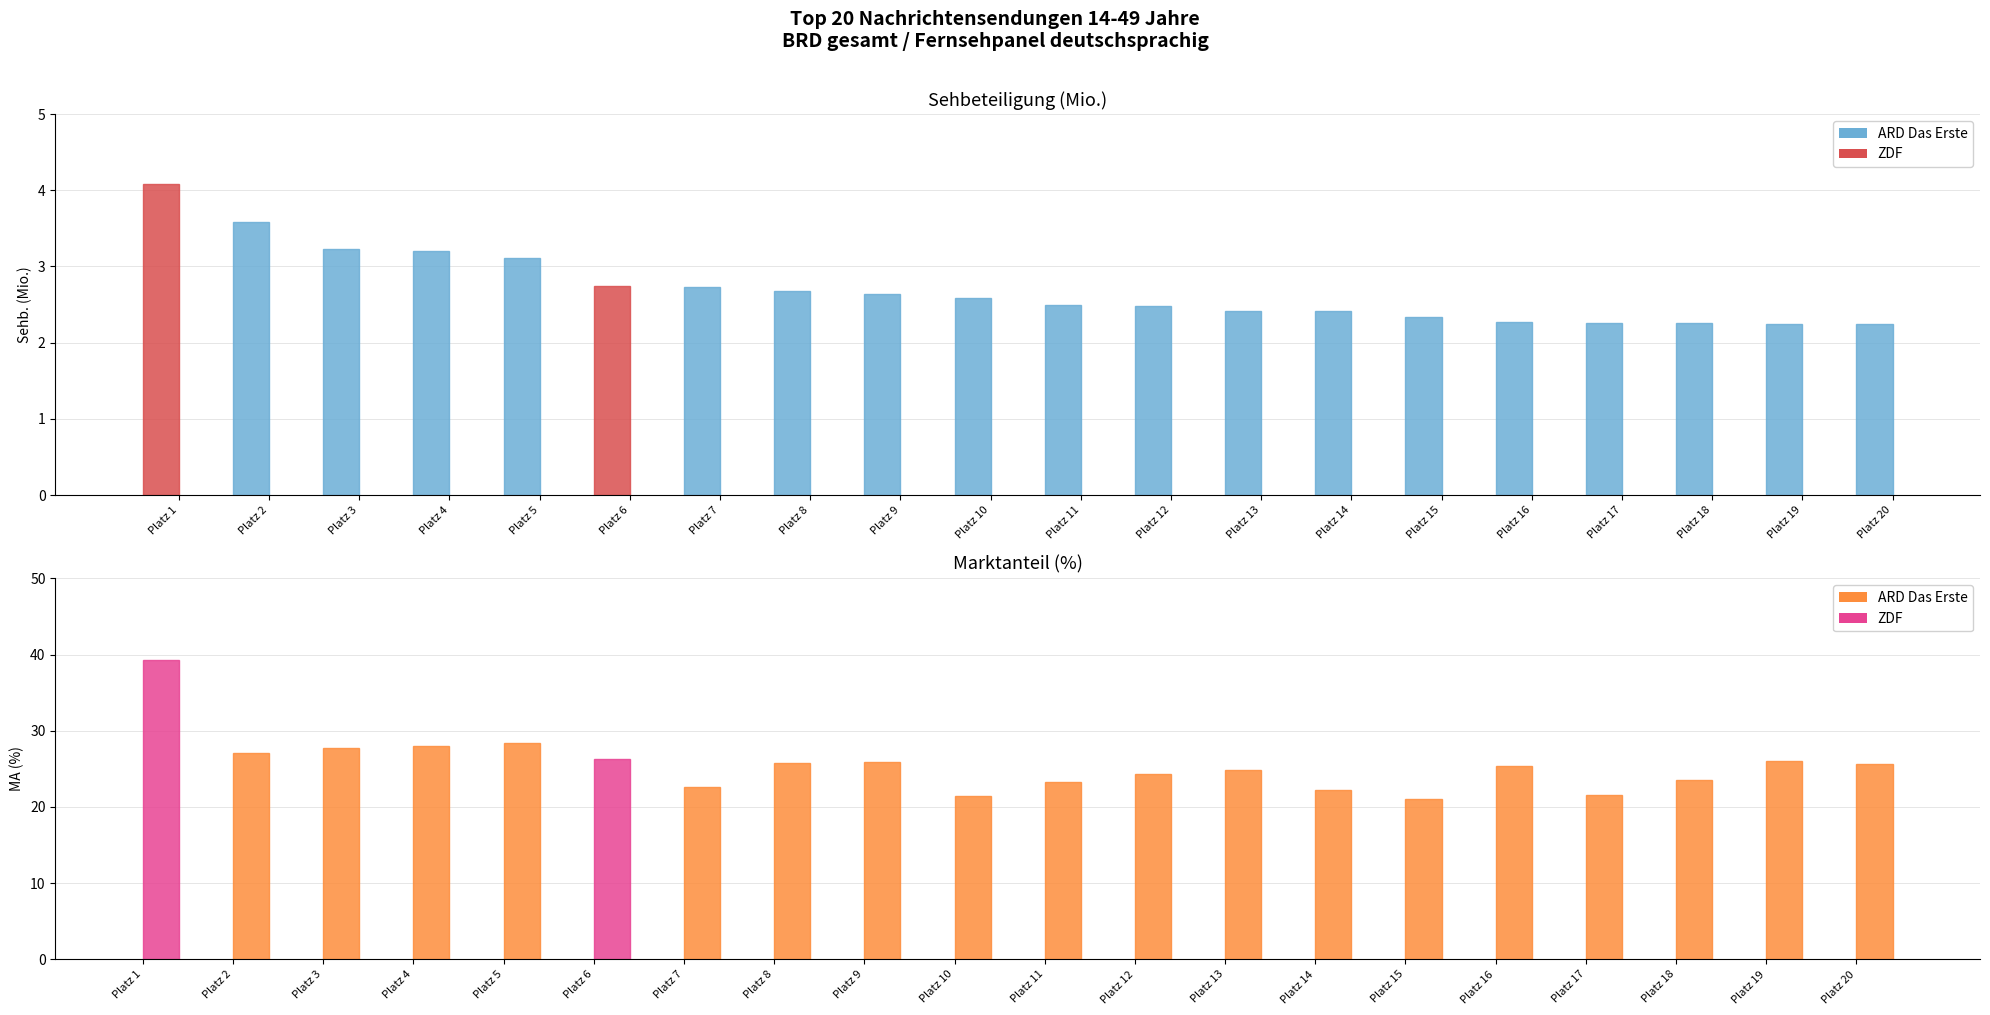

The value of Sehb. (Mio.) at Platz 1 is 4.1. True or false?

True